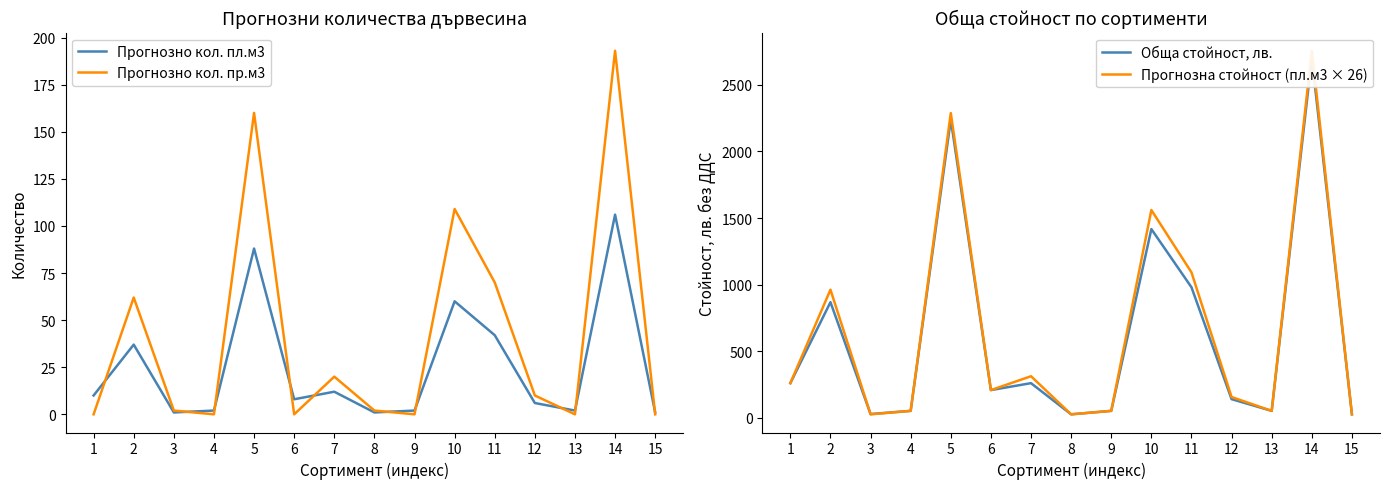

Reading right to left, list all the values displayed in this chart.

Прогнозно кол. пл.м3: 1	106	2	6	42	60	2	1	12	8	88	2	1	37	10
Прогнозно кол. пр.м3: 0	193	0	10	70	109	0	2	20	0	160	0	2	62	0
Обща стойност, лв.: 26	2702	52	140	980	1417	52	26	260	208	2240	52	28	868	260
Прогнозна стойност (пл.м3 × 26): 26	2756	52	156	1092	1560	52	26	312	208	2288	52	26	962	260